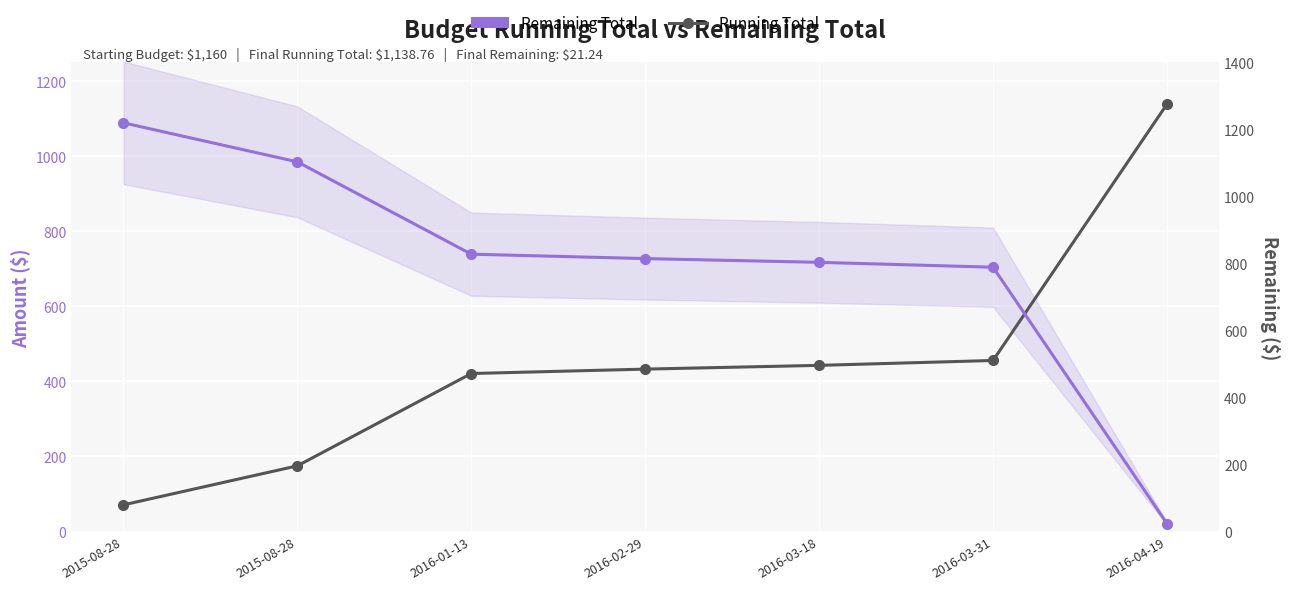

Which category has the lowest value across all series?

2016-04-19